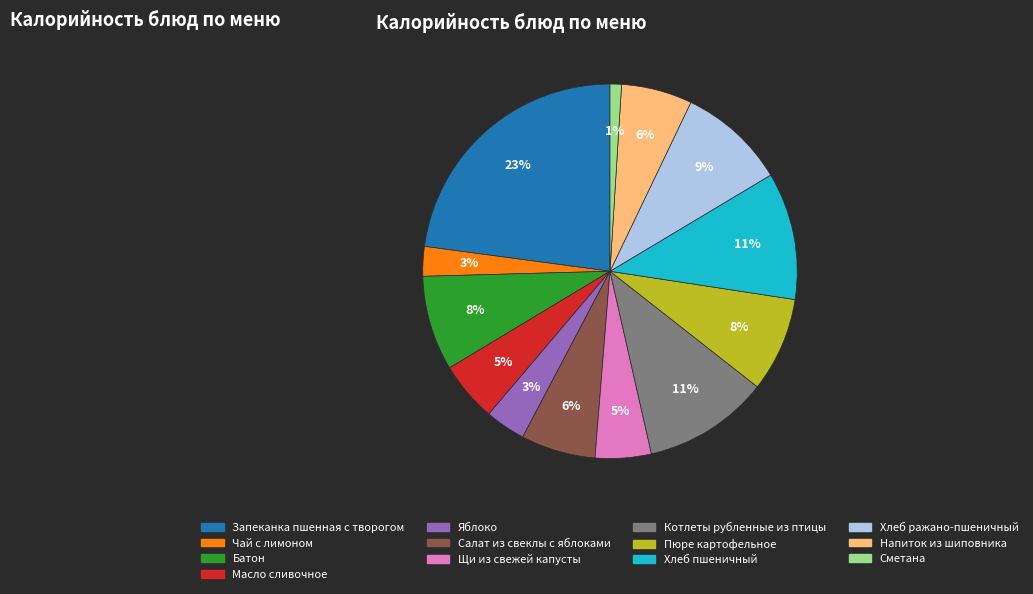

To the nearest percent, what is the difference between the Запеканка пшенная с творогом and Хлеб пшеничный slice percentages?

12%